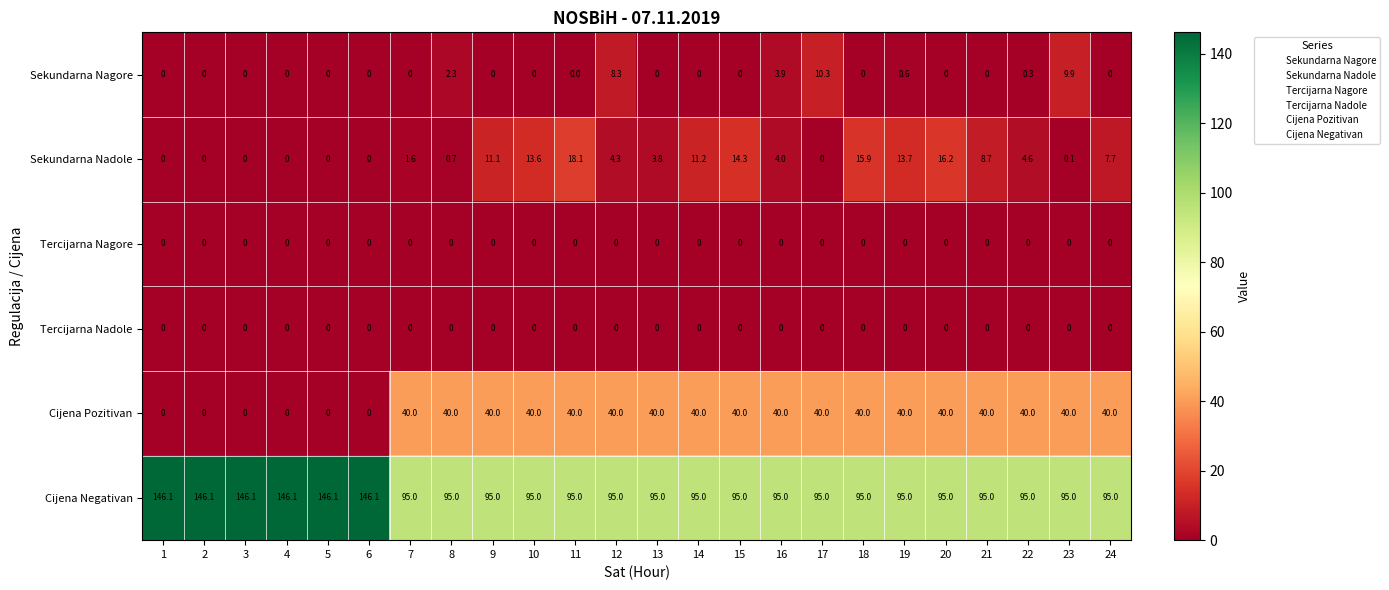

Where is Sekundarna Nagore nearest to the value 5?

16